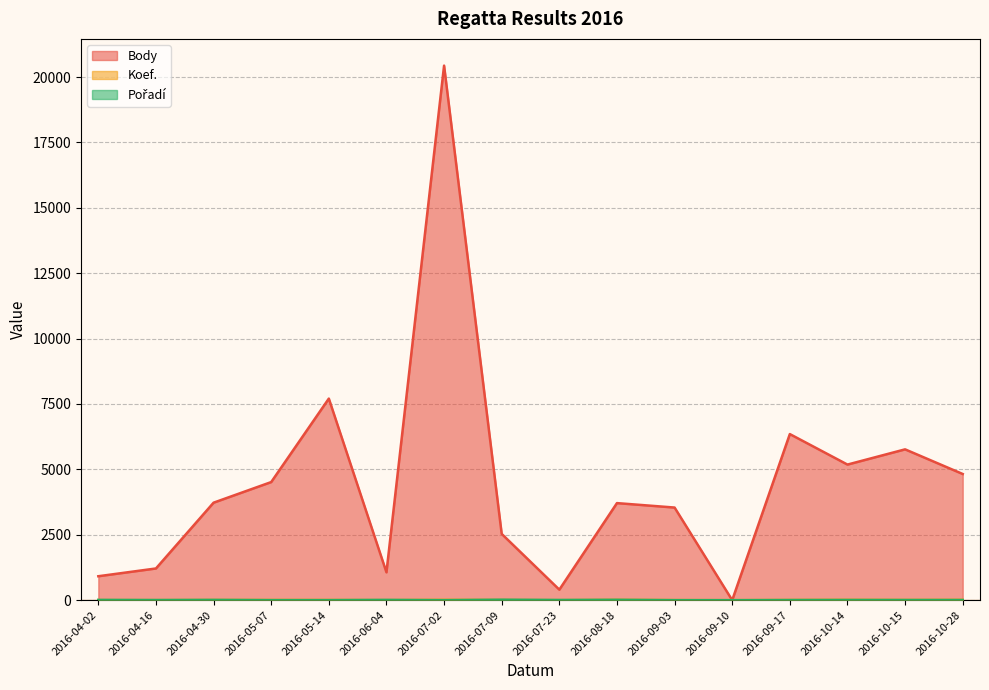

Where is the first local maximum for Body?

2016-05-14